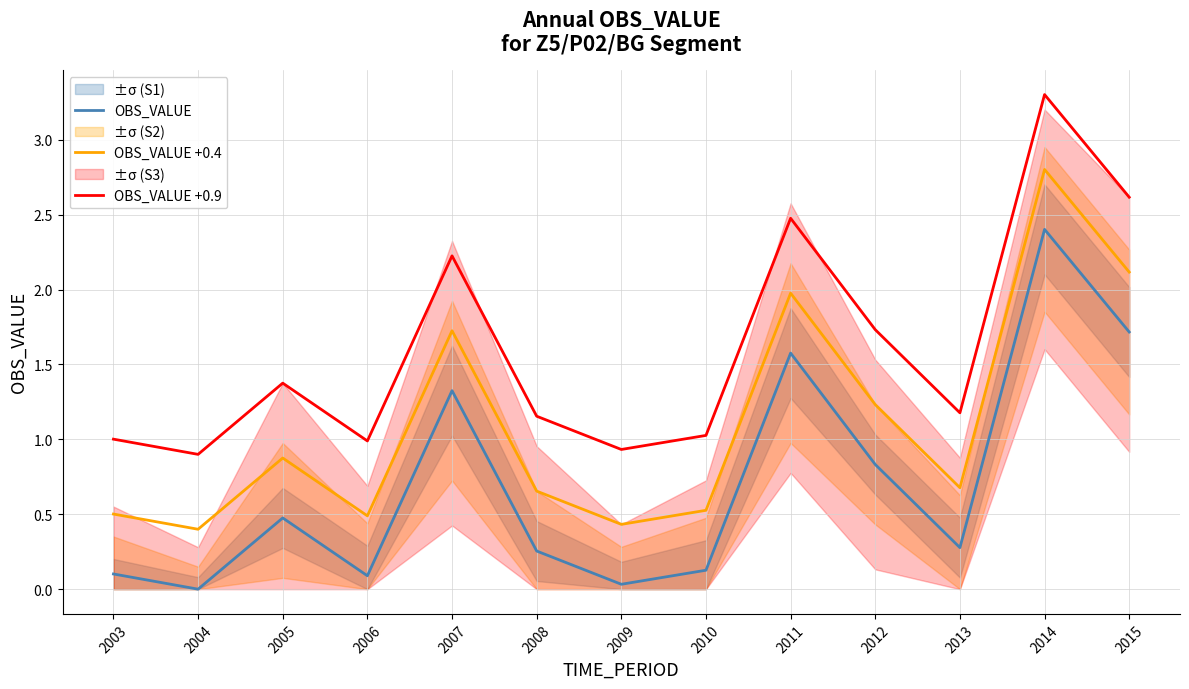

What are all the series names shown in the legend?

OBS_VALUE, OBS_VALUE +0.4, OBS_VALUE +0.9